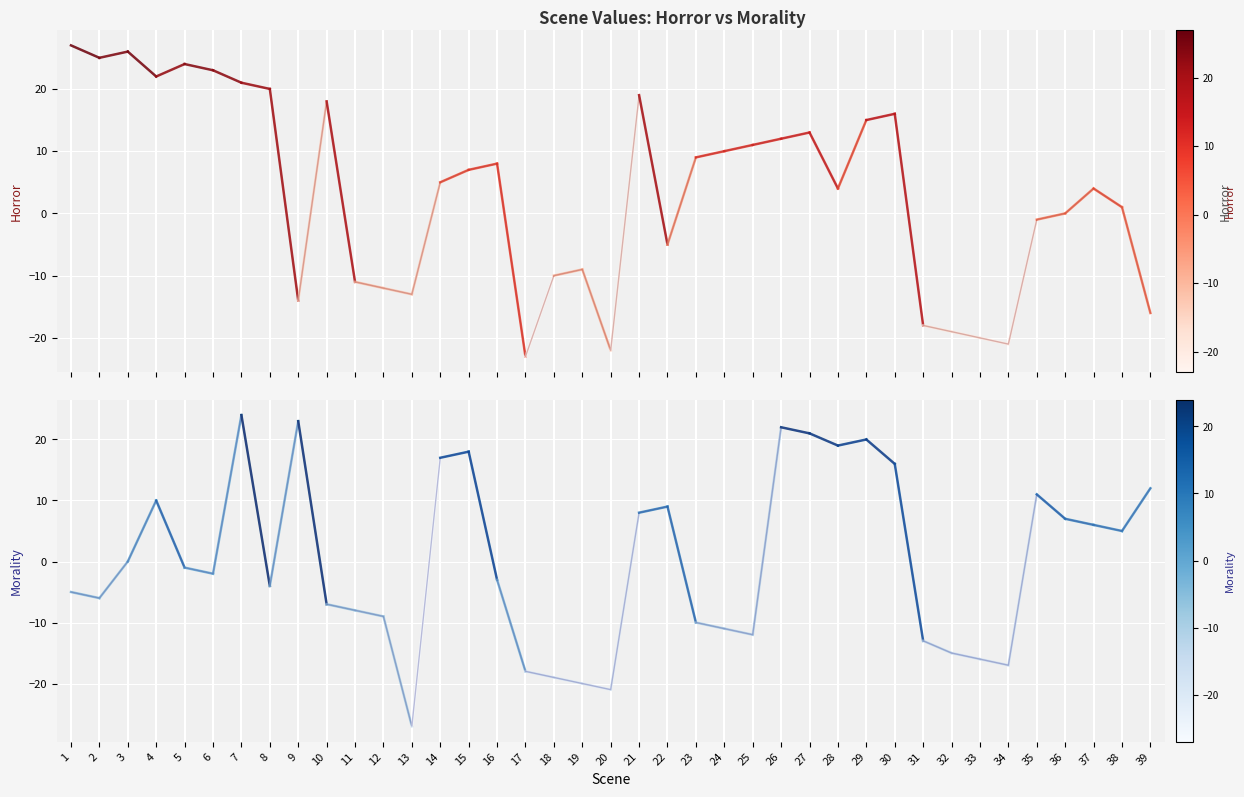

How many Morality values are between -6 and -5?

2